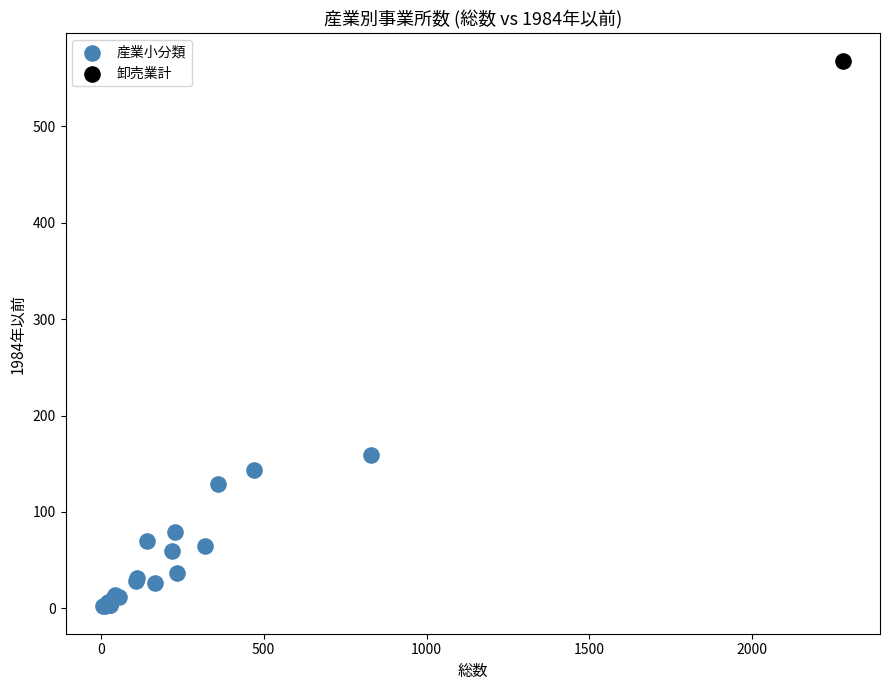

What are all the series names shown in the legend?

産業小分類, 卸売業計